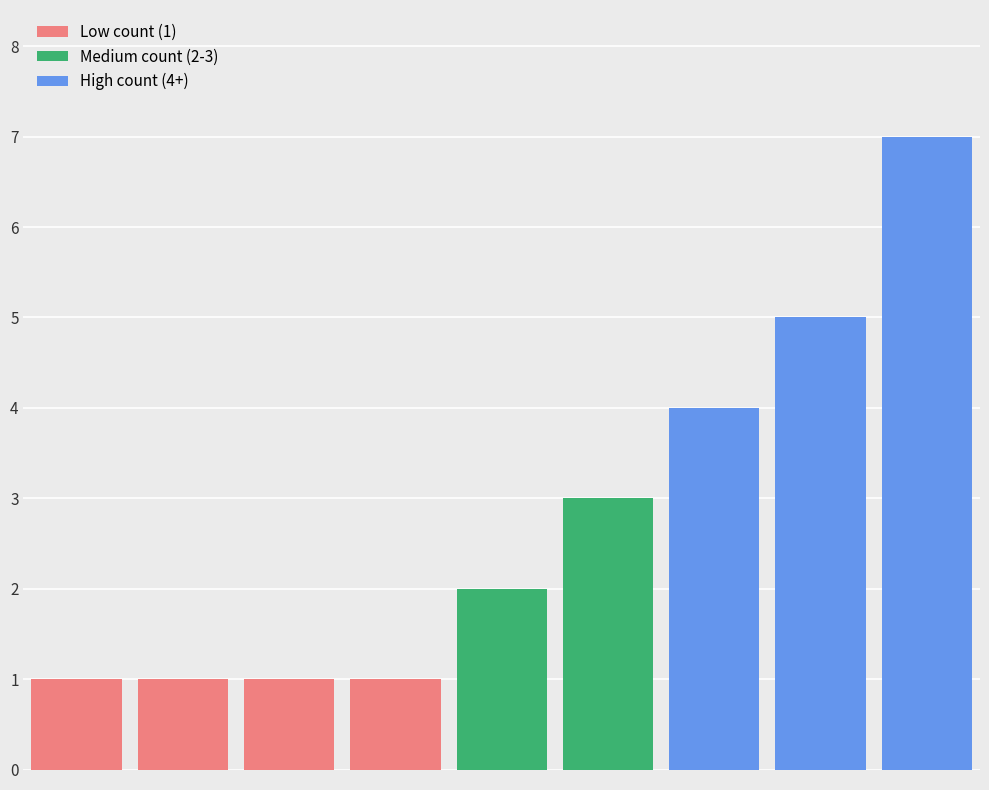

Reading left to right, list all the values displayed in this chart.

1	1	1	1	2	3	4	5	7